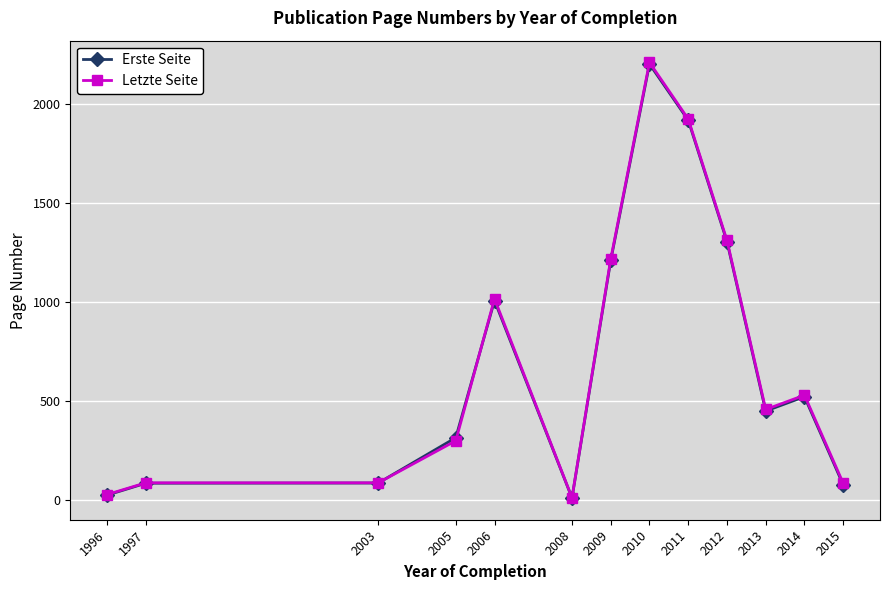

What are all the series names shown in the legend?

Erste Seite, Letzte Seite